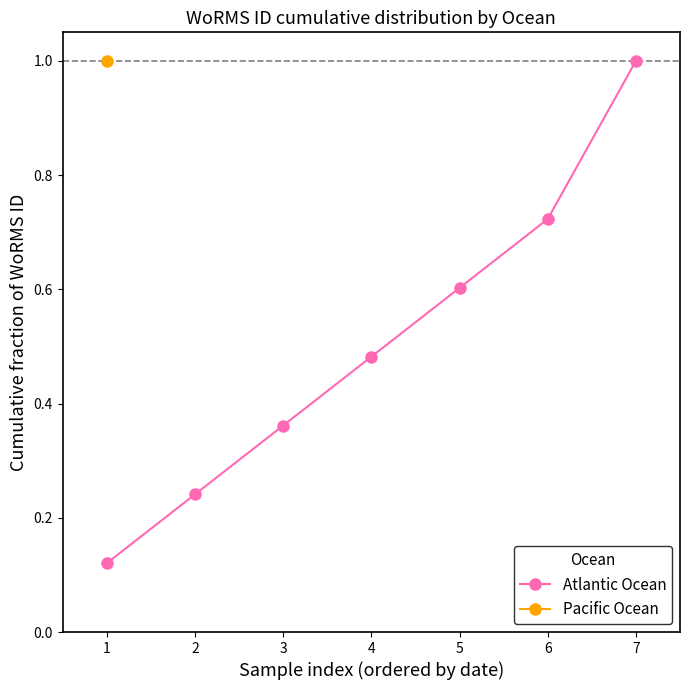

True or false: Atlantic Ocean has a value of 0.2 at 6.

False